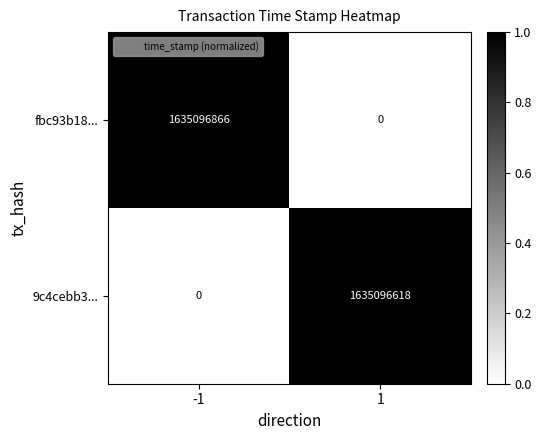

True or false: 9c4cebb3... has a value of 1635096618 at 1.

True